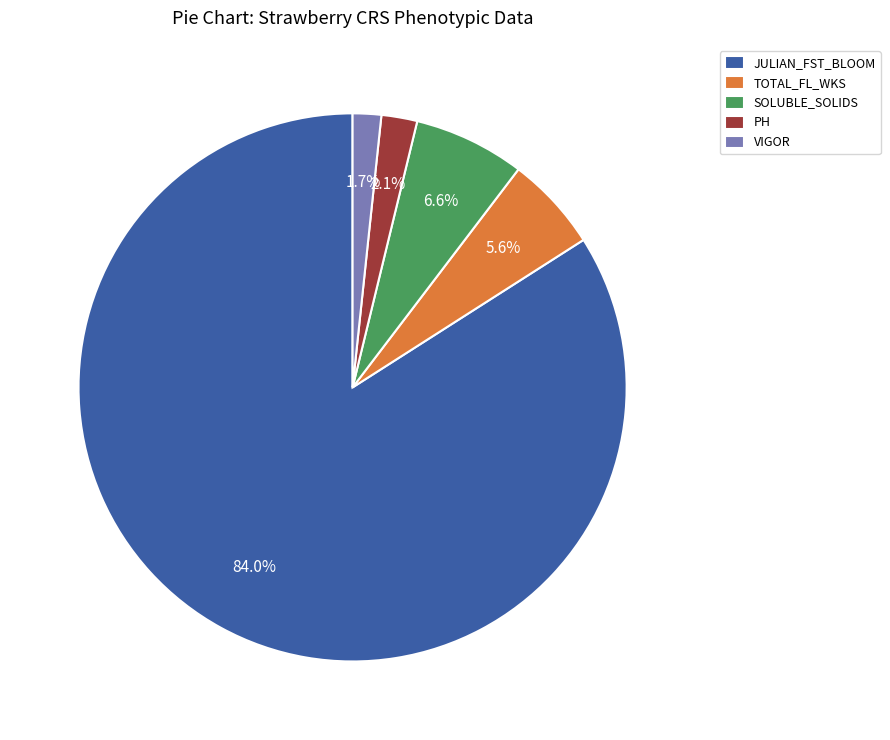

Is there any slice that represents more than half of the pie?

Yes